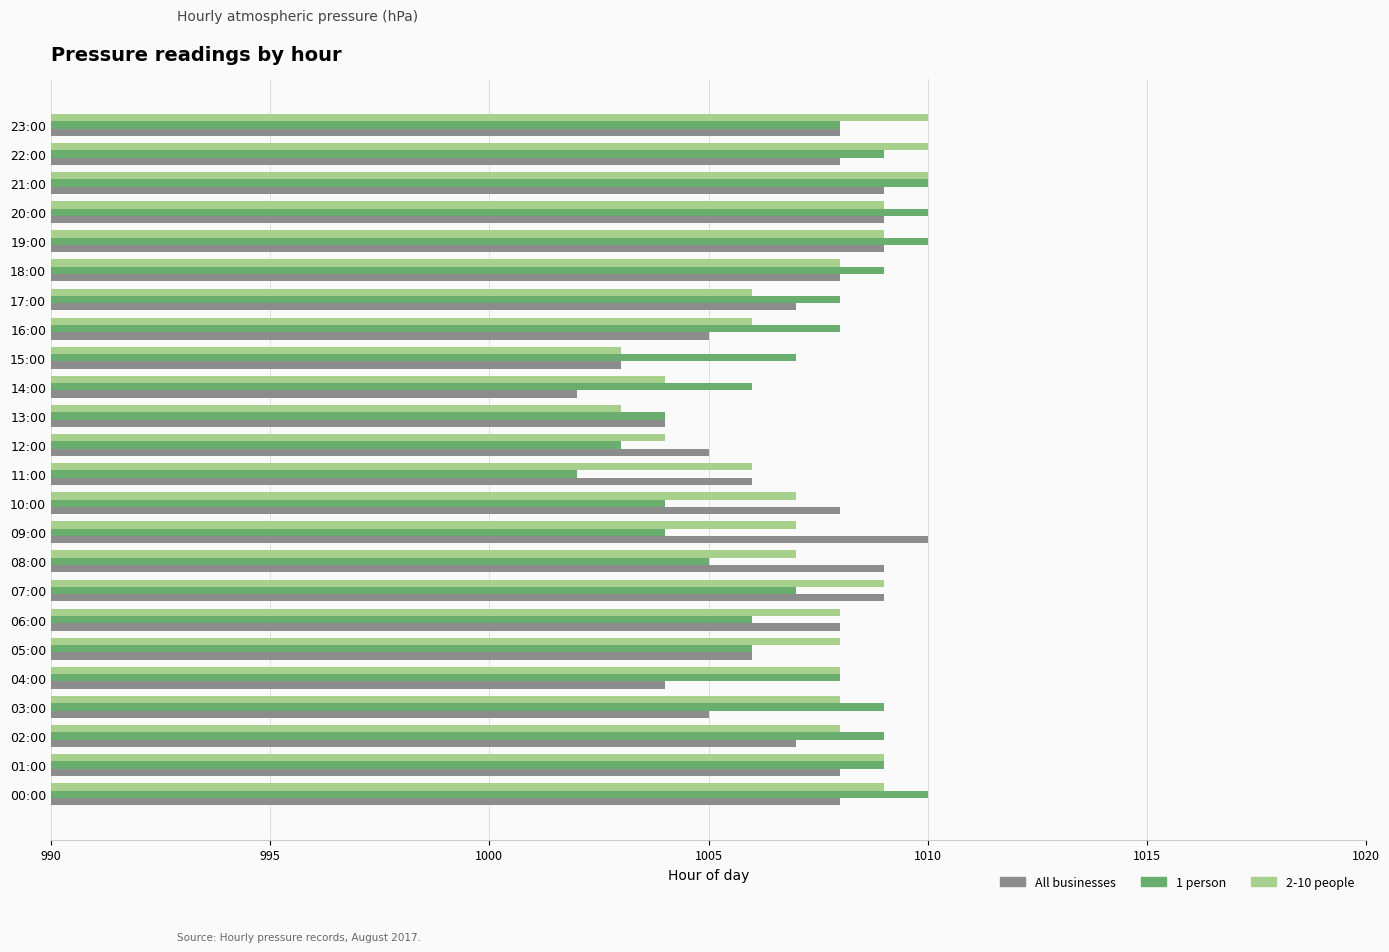

List the series in order of their overall mean, lowest first.

All businesses, 1 person, 2-10 people